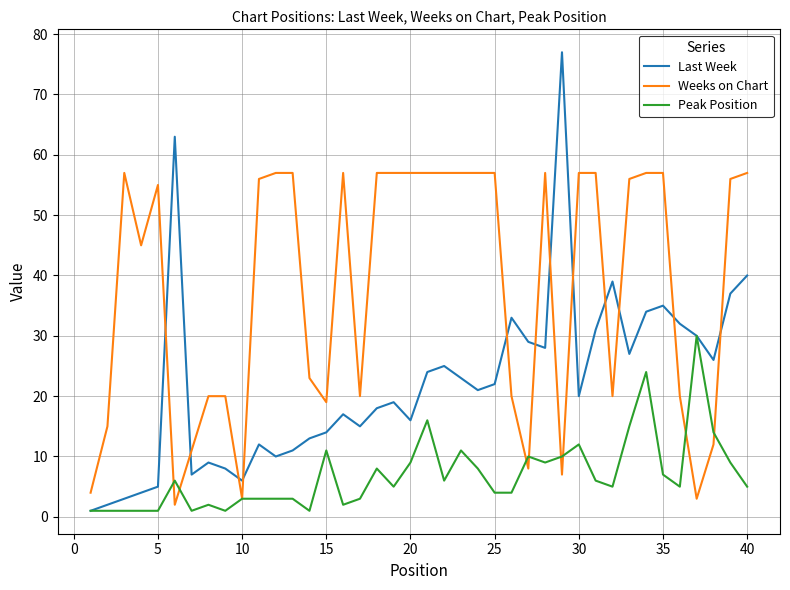

Rank the series by their maximum value, from lowest to highest.

Peak Position, Weeks on Chart, Last Week